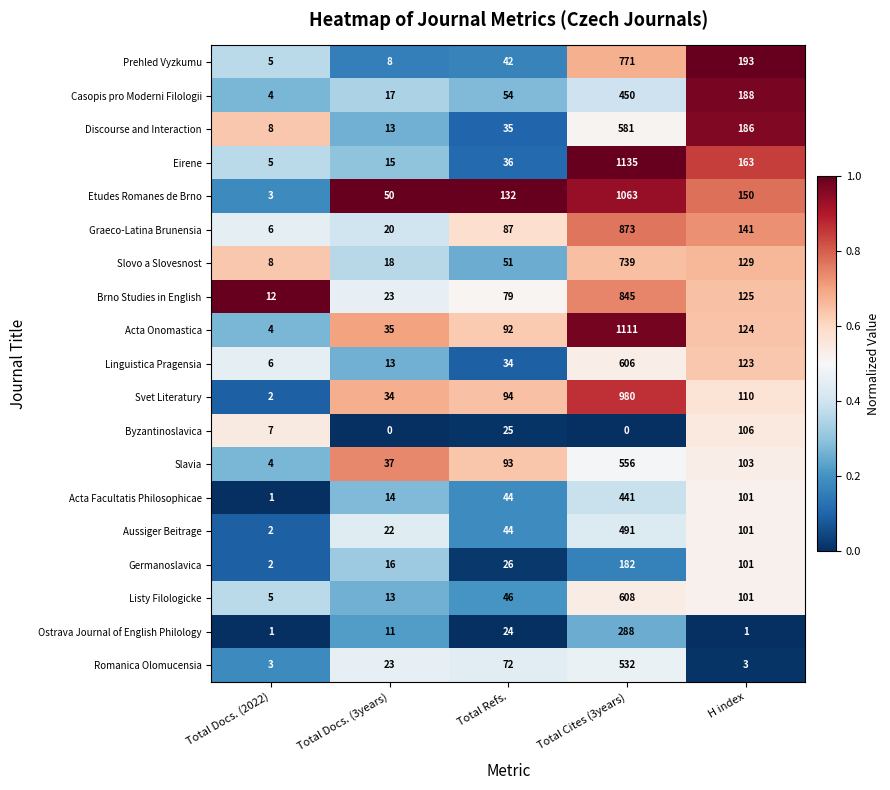

At how many categories does at least one series exceed 0?

5